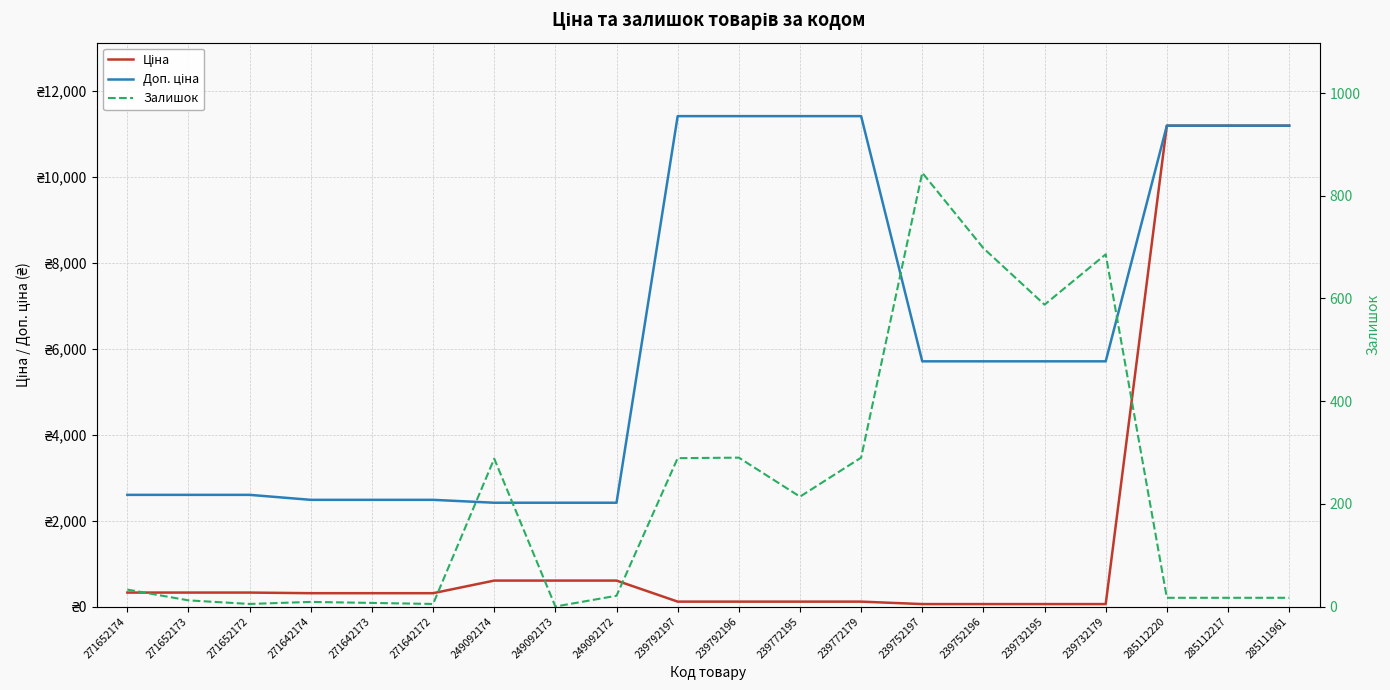

Rank the series by their average value, from highest to lowest.

Доп. ціна, Ціна, Залишок